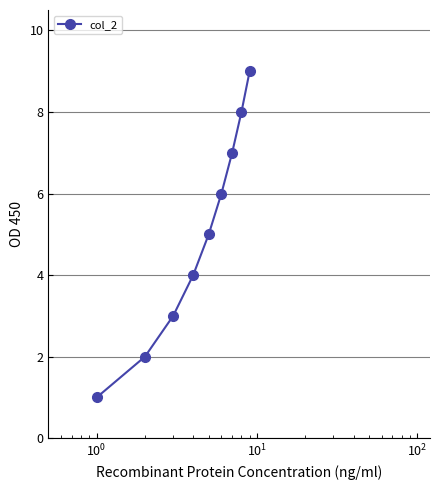

How many lines are shown in the chart?

1